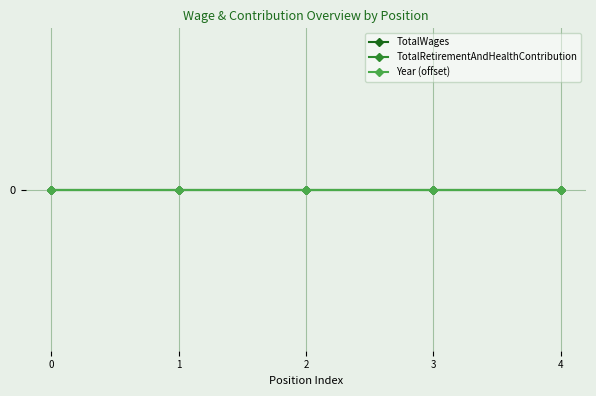

Is it true that Year equals 3407 at Boardmember?

False